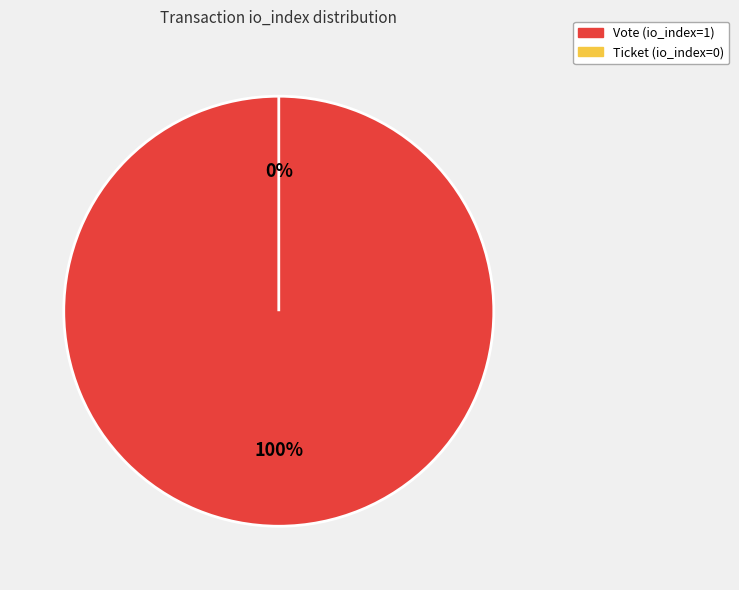

Which has a higher value, Ticket (io_index=0) or Vote (io_index=1)?

Vote (io_index=1)